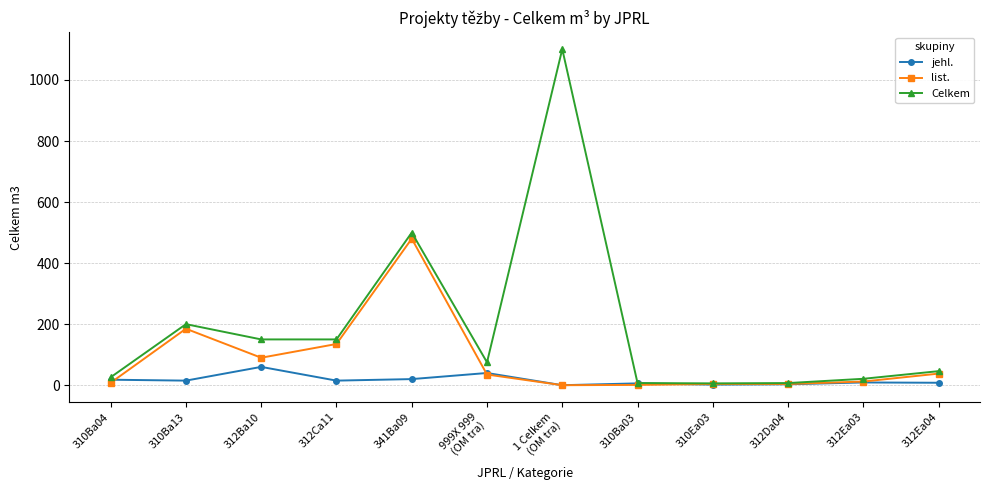

What are all the series names shown in the legend?

jehl., list., Celkem